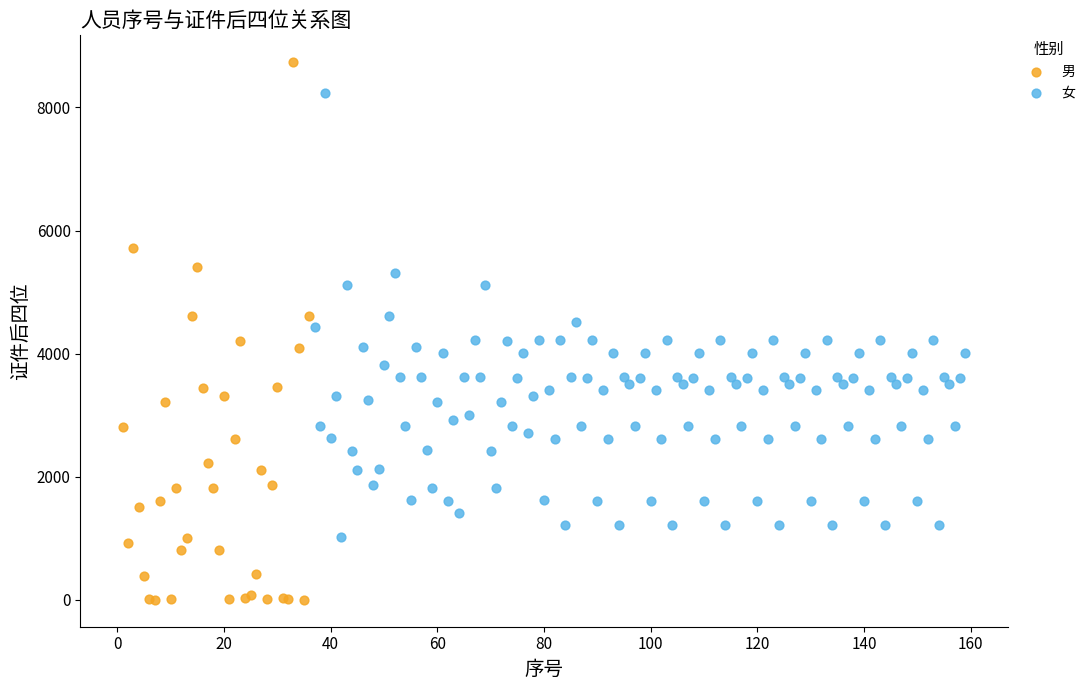

Which series has the largest Y range (max minus min)?

男